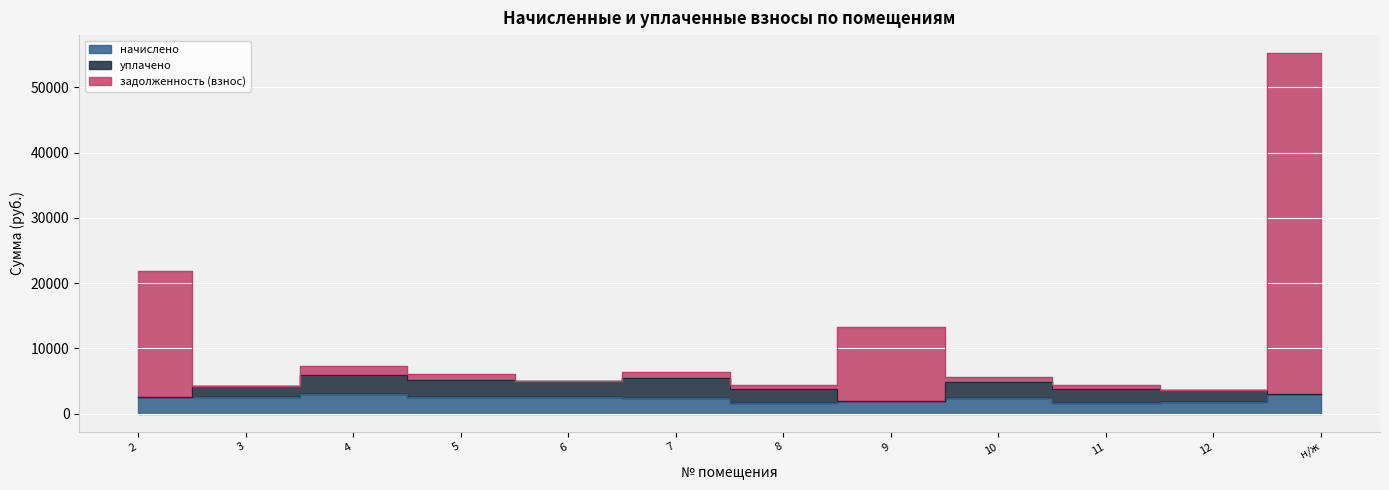

Does the chart display data point markers on the line(s)?

No